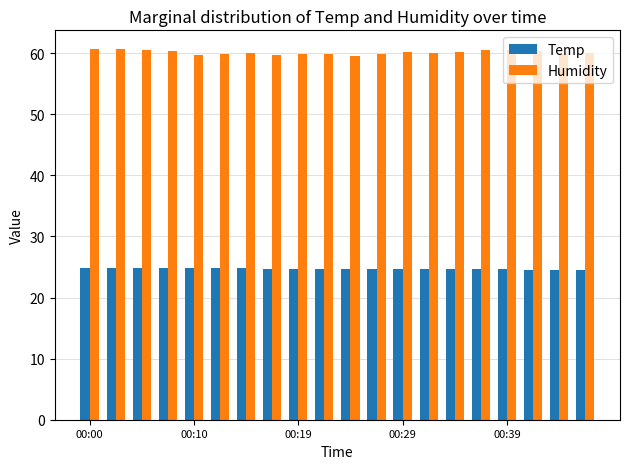

Which series has the largest range (max minus min)?

Humidity